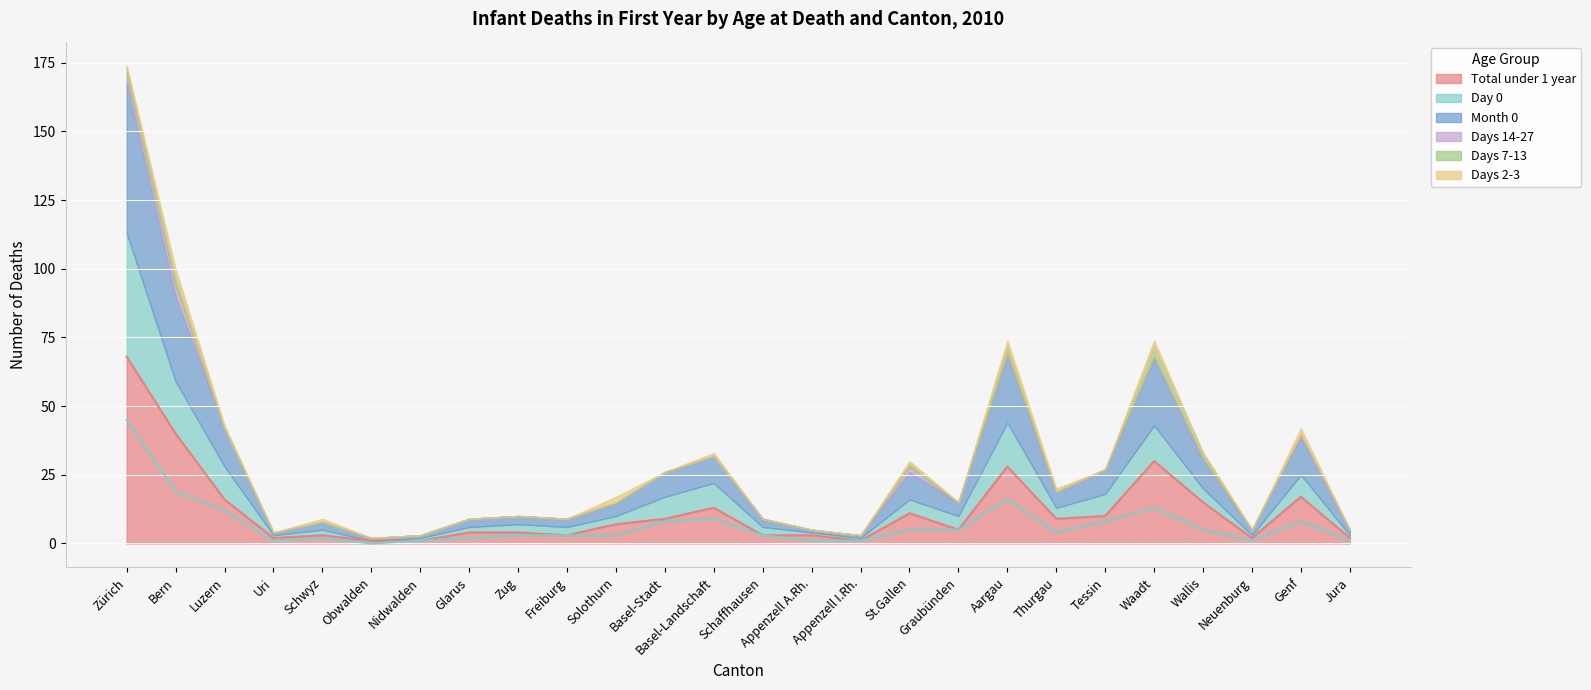

What position from the left is Genf?

25